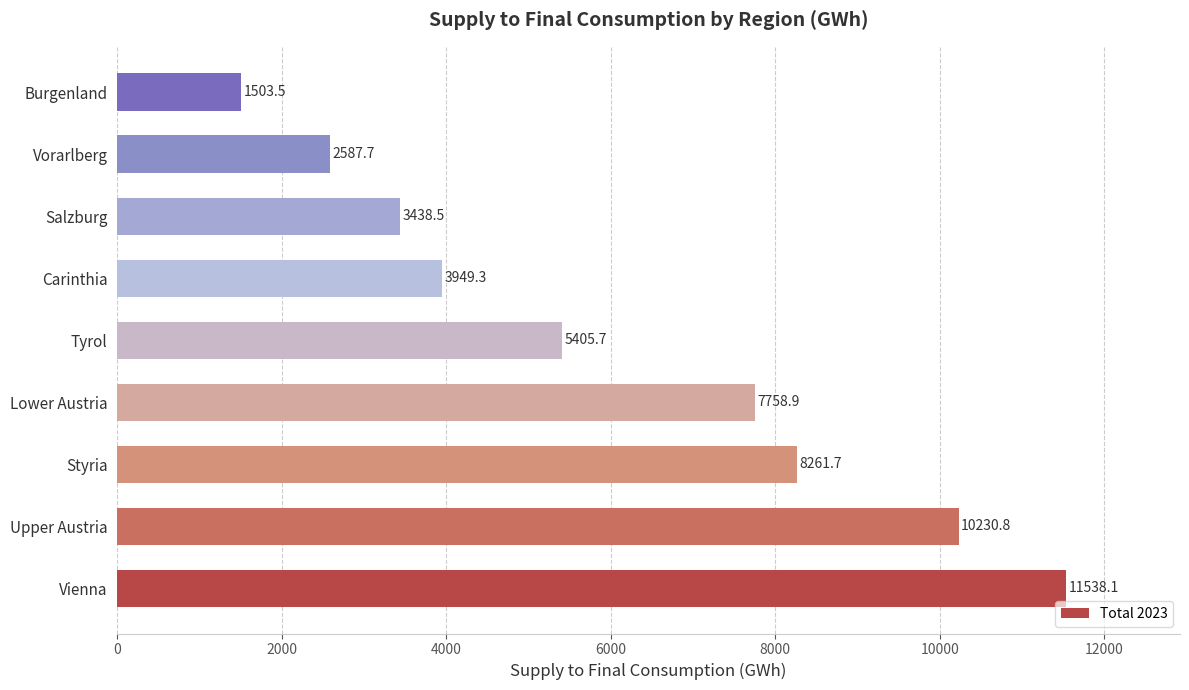

What is the average value?

6074.9